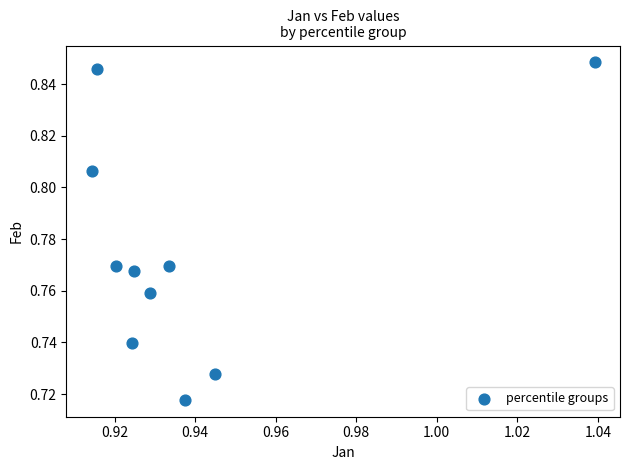

What is the average X value?

0.9